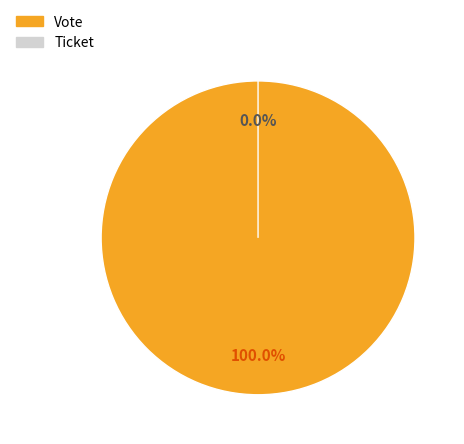

The Vote slice represents 99% of the pie. True or false?

False